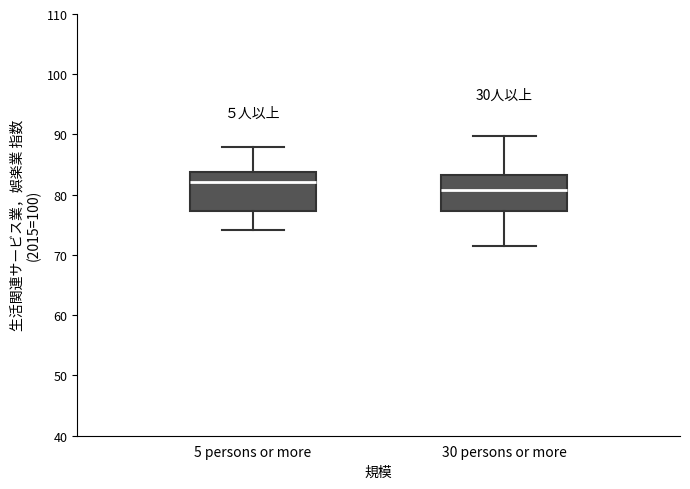

Reading left to right, read every box against the y-axis: the position of its median line, the range the box covers, and the ends of its whiskers. The values are not printed on the chart, so give them approximately, as read against the axis.

5 persons or more: median 82, box 77 to 84, whiskers 74 to 88
30 persons or more: median 81, box 77 to 83, whiskers 72 to 90